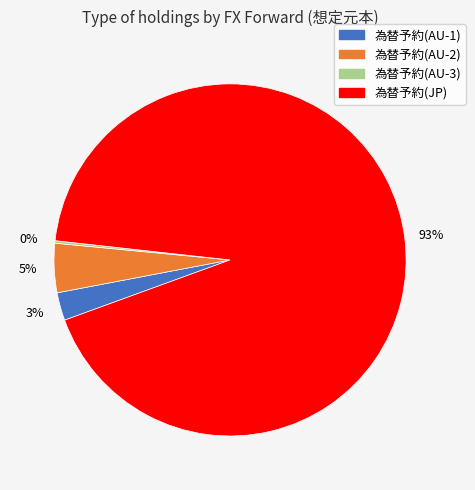

What is the largest slice in the pie chart?

為替予約(JP)